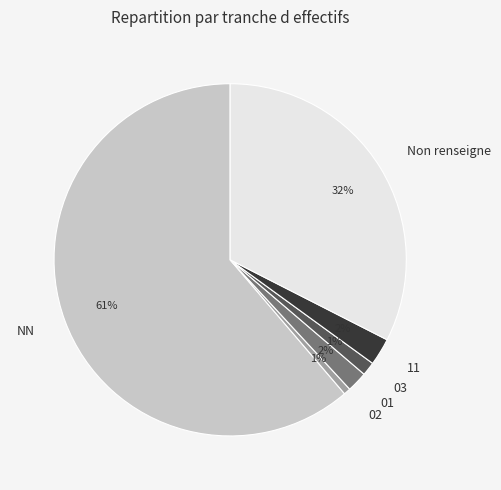

Does 01 account for over 50% of the chart?

No